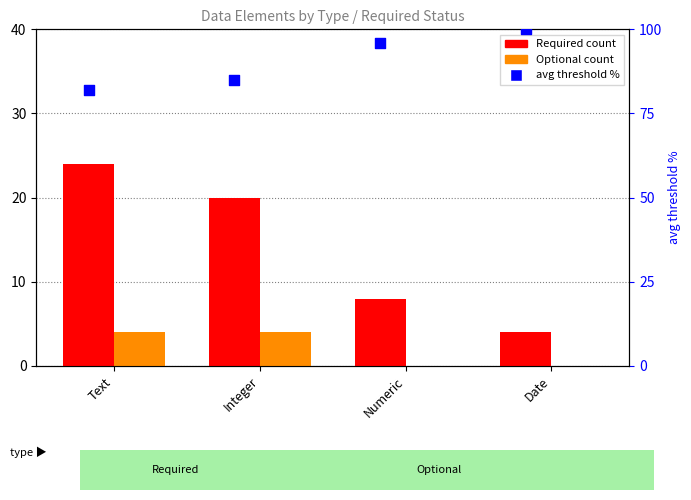

At which category is the sum across all series the highest?

Text